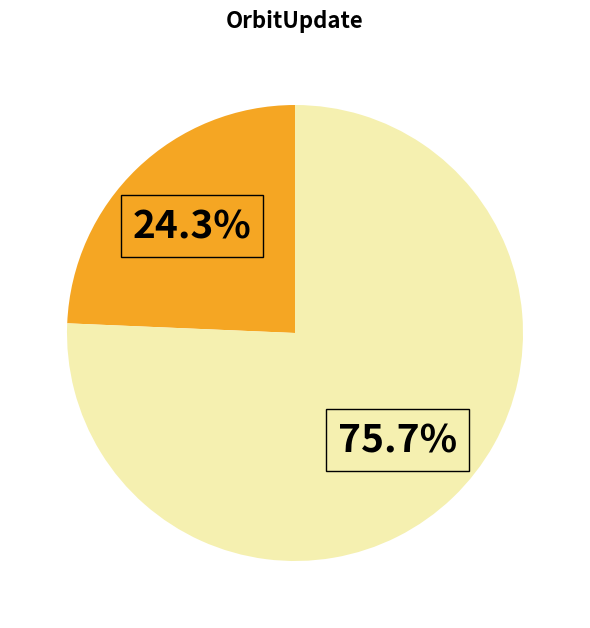

Is there any slice that represents more than half of the pie?

Yes